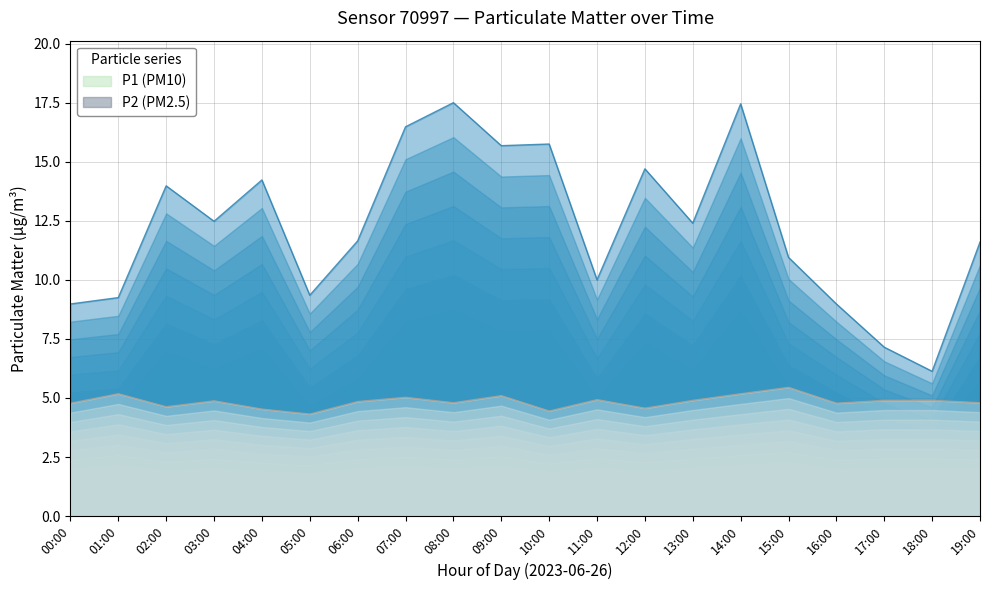

Count the number of data series in this chart.

2